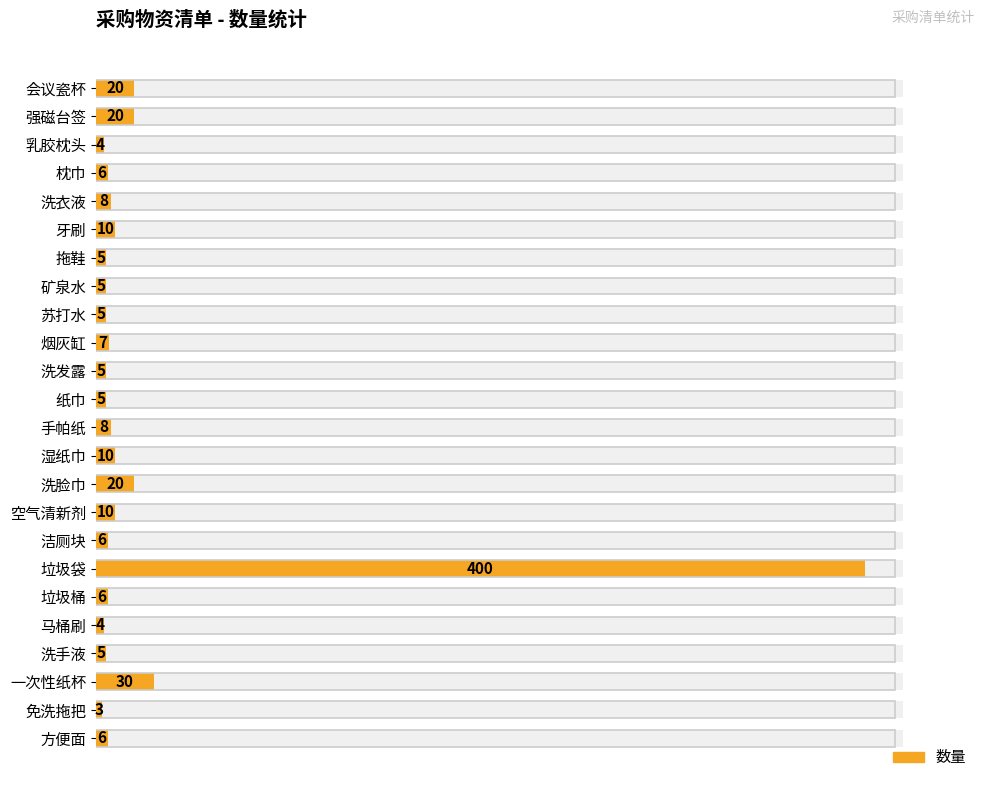

What is the ratio of the value at 手帕纸 to the value at 洁厕块?

1.3